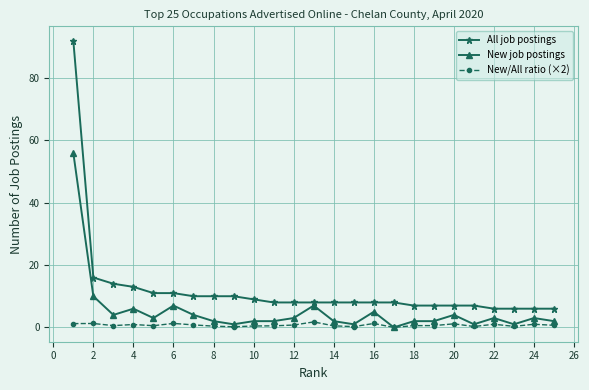

What is the minimum value for All job postings?

6.0